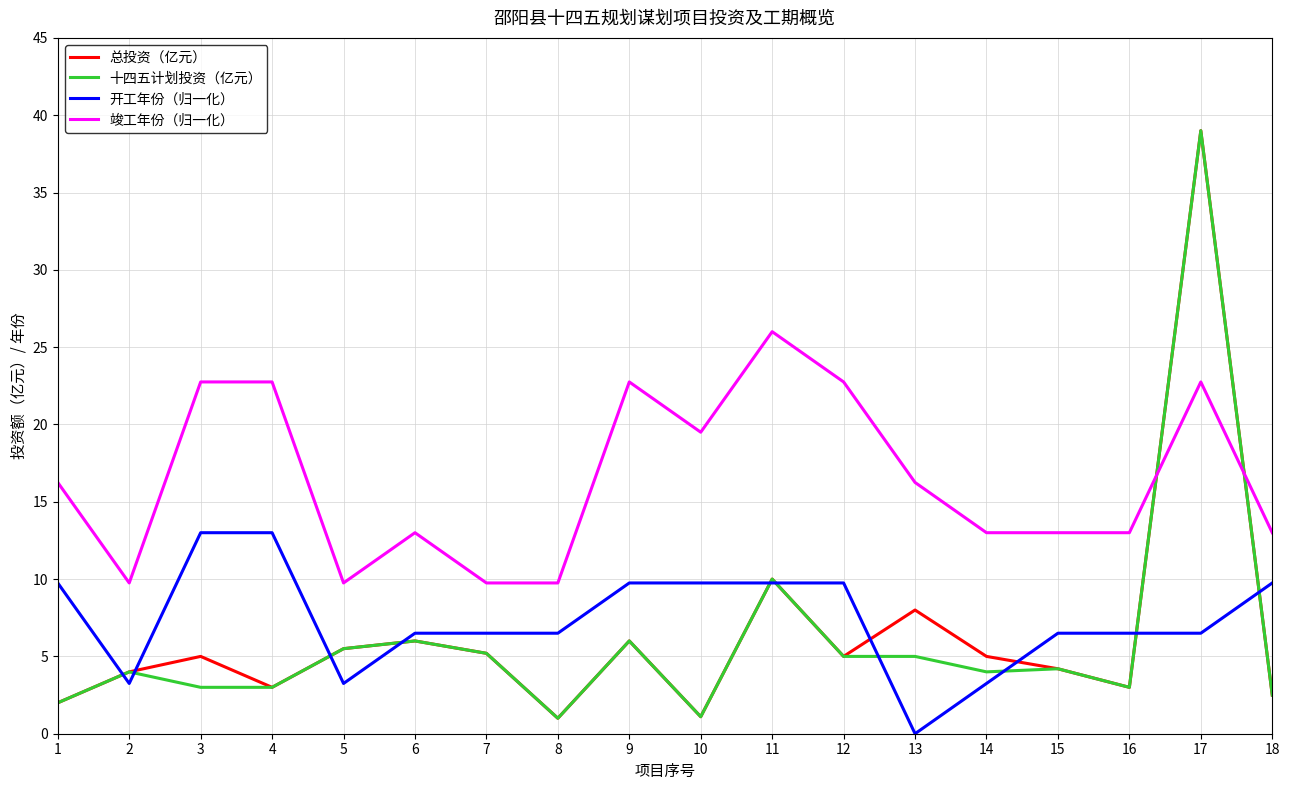

True or false: 竣工年份（归一化） has a value of 13.0 at 15.

True